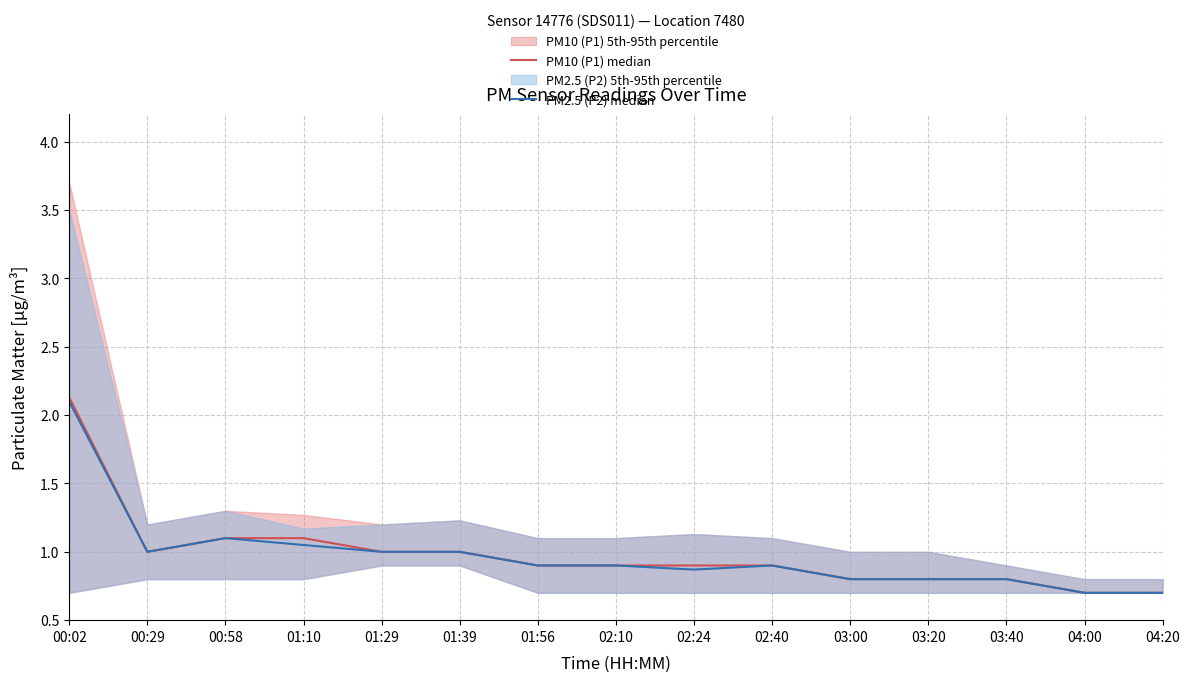

True or false: PM2.5 (P2) median and PM10 (P1) median cross at least once.

False